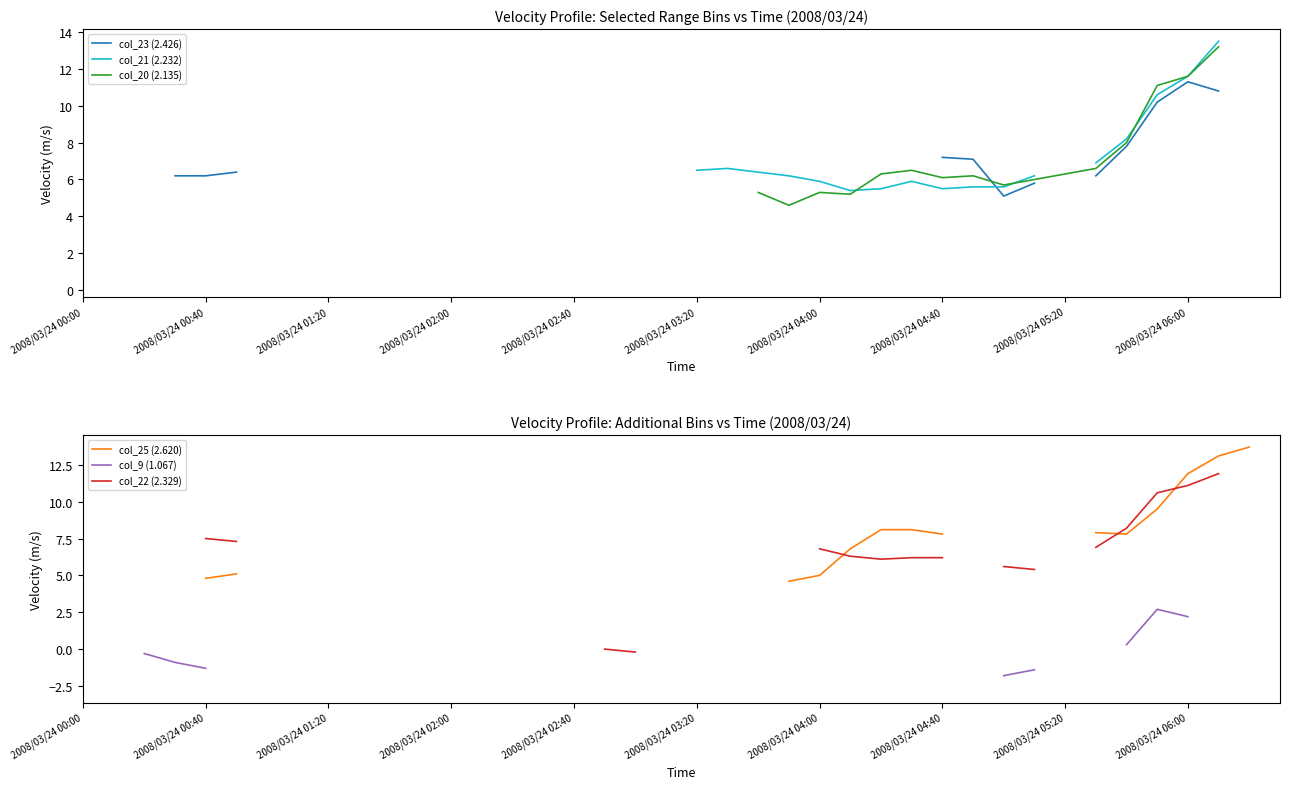

How many lines are shown in the chart?

6